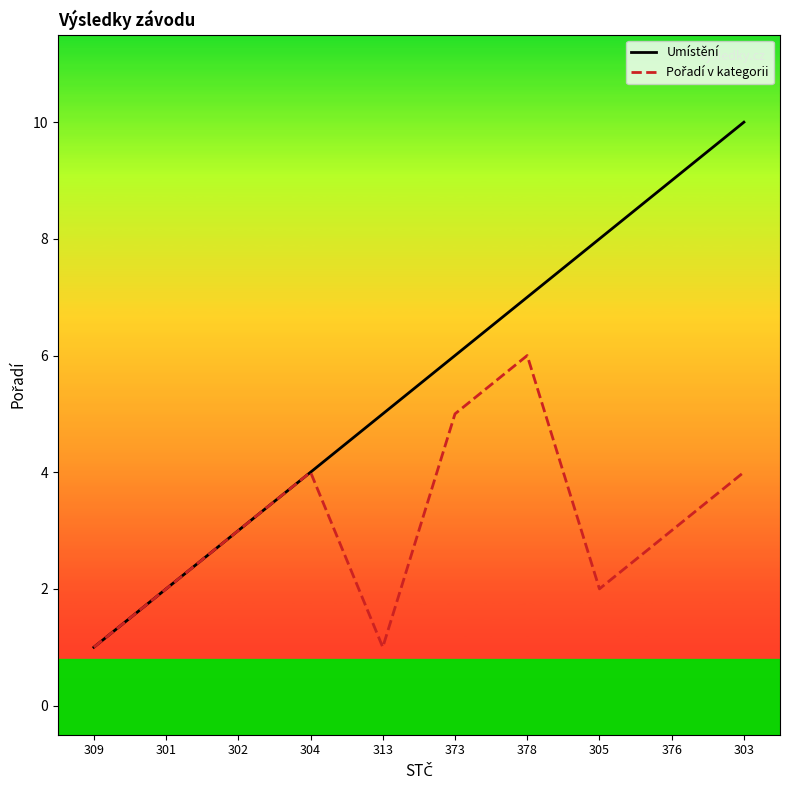

What is the difference between the maximum and minimum values in the Umístění series?

9